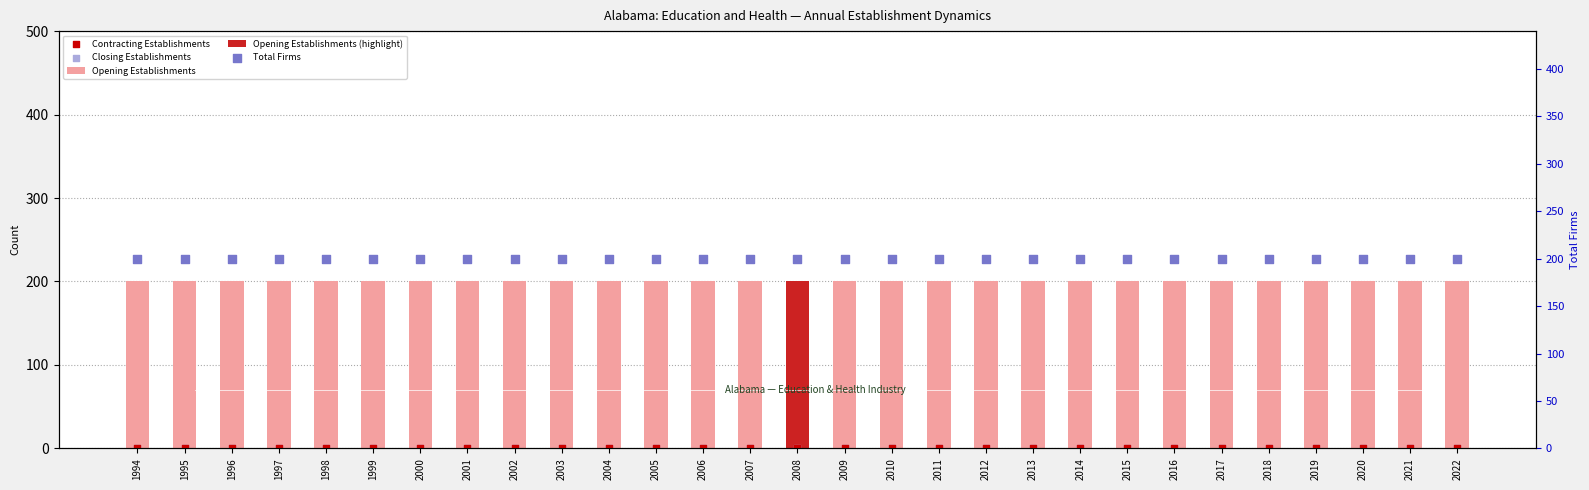

What are all the series names shown in the legend?

Opening Establishments, Contracting Establishments, Closing Establishments, Total Firms